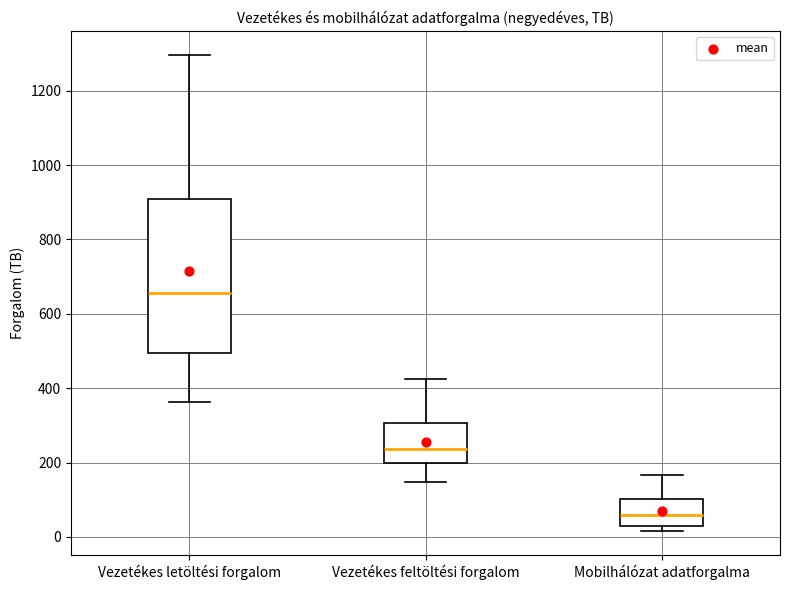

Reading left to right, read every box against the y-axis: the position of its median line, the range the box covers, and the ends of its whiskers. The values are not printed on the chart, so give them approximately, as read against the axis.

Vezetékes letöltési forgalom: median 660, box 500 to 900, whiskers 360 to 1300
Vezetékes feltöltési forgalom: median 240, box 200 to 300, whiskers 140 to 420
Mobilhálózat adatforgalma: median 60, box 20 to 100, whiskers 20 (just below the box's lower edge) to 160